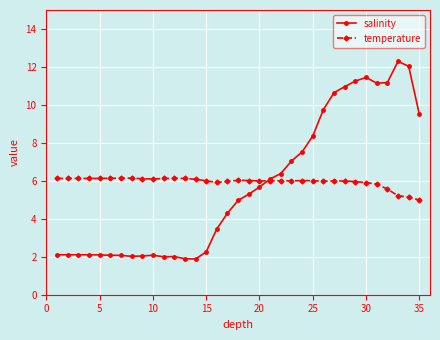

Rank the series by their average value, from highest to lowest.

temperature, salinity